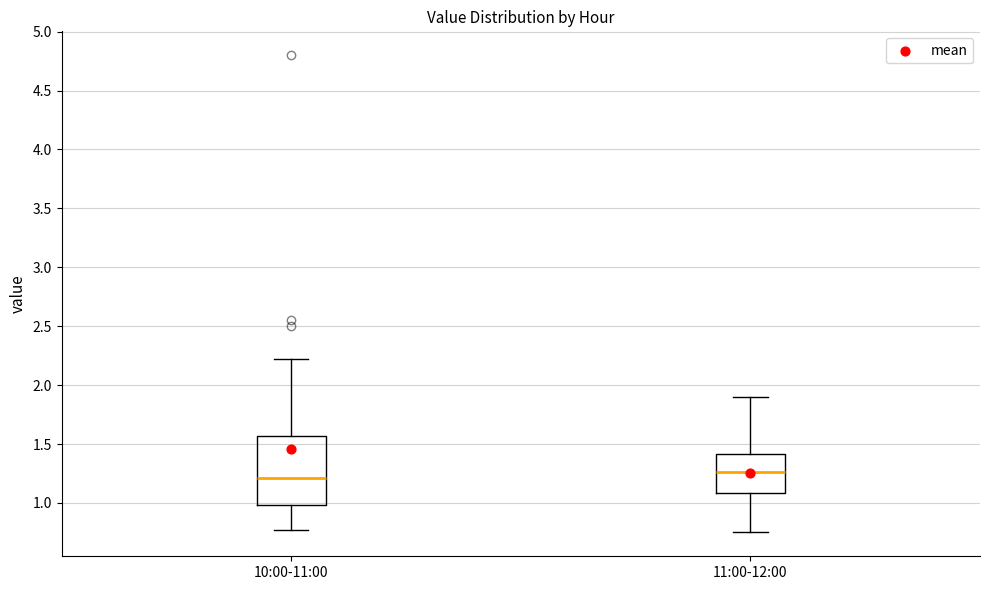

Which box is the tallest, from its lower edge to its upper edge?

10:00-11:00